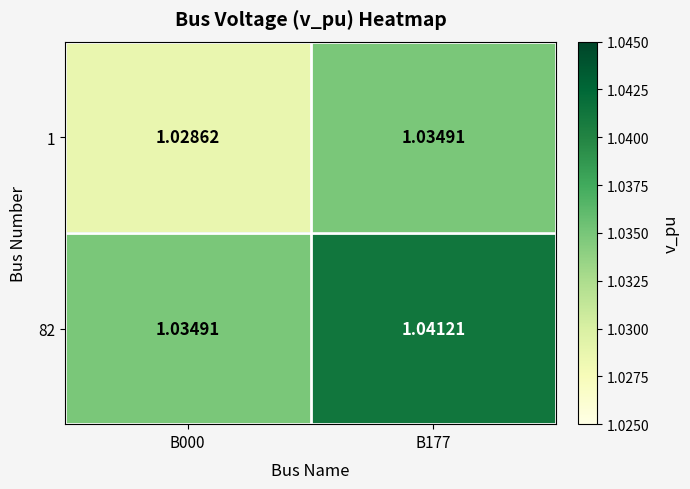

At B000, list the series in order from largest to smallest.

82, 1